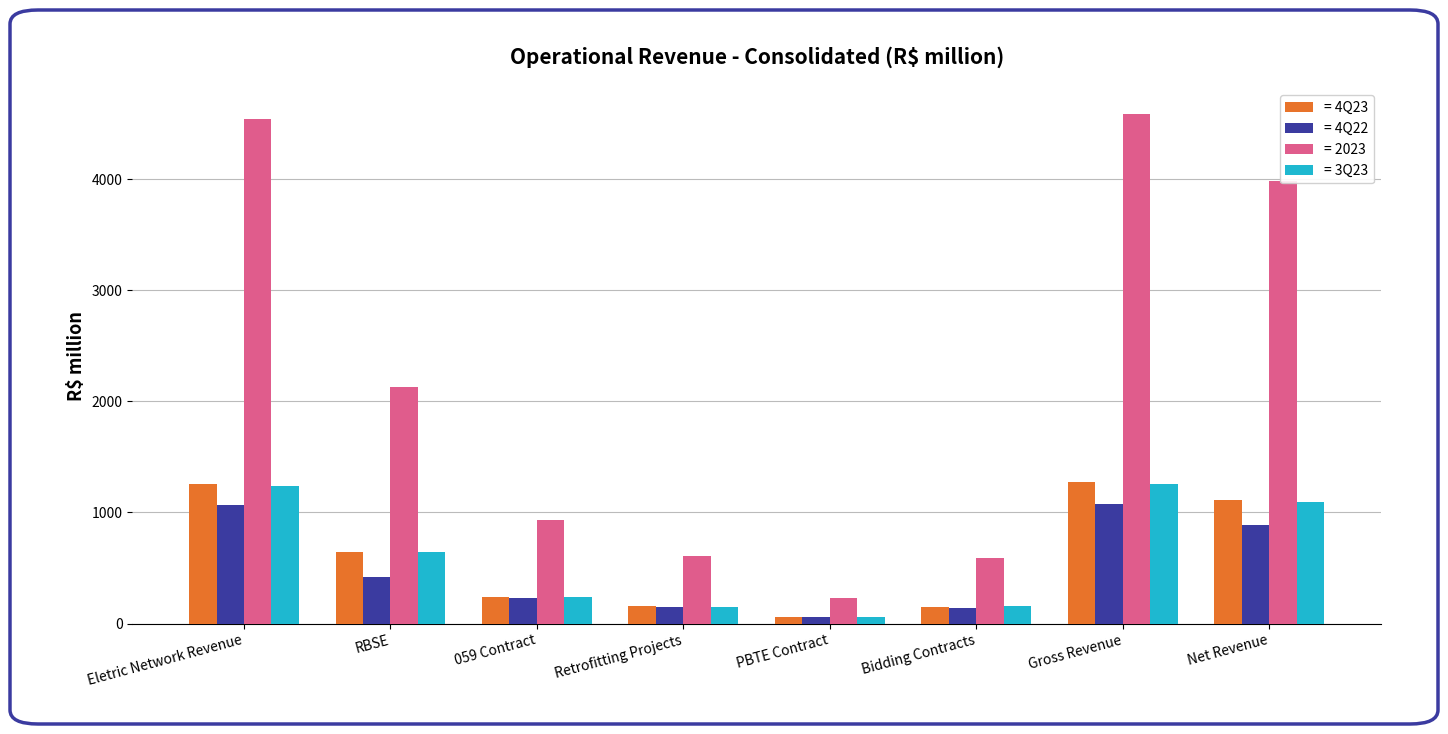

What value does the = 2023 series have at Retrofitting Projects?

609.4